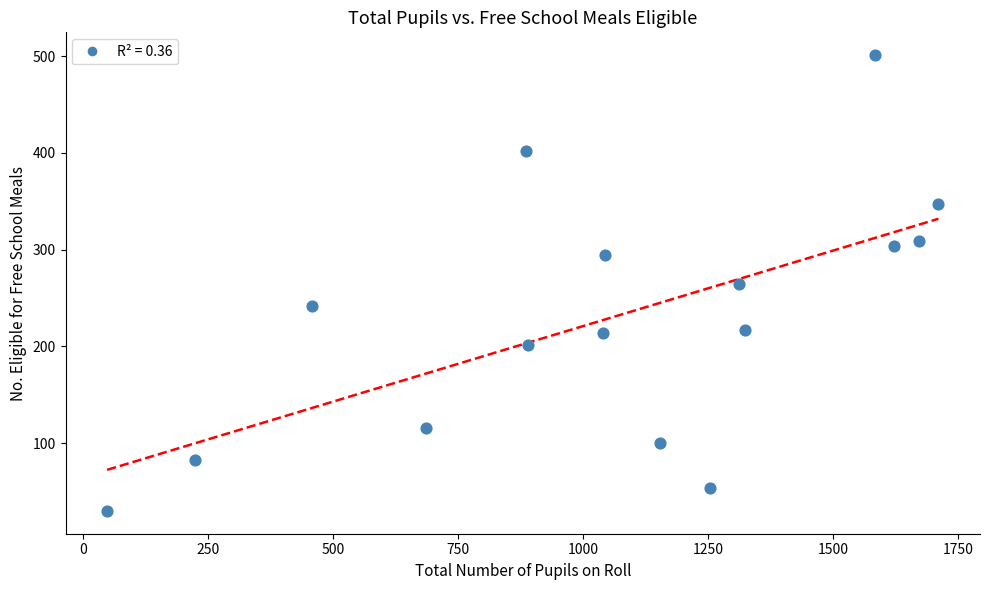

What is the range of Y values (max minus min)?

471